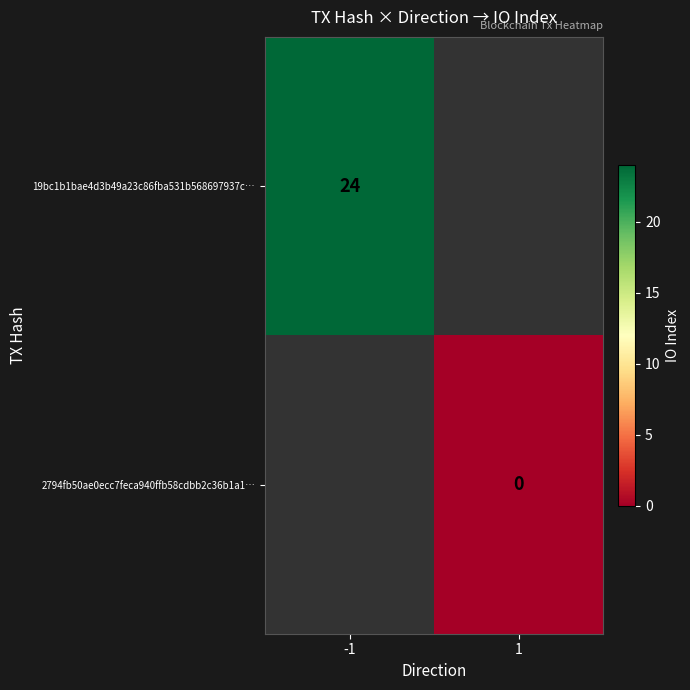

The value of 19bc1b1bae4d3b49a23c86fba531b568697937c… at -1 is 24. True or false?

True